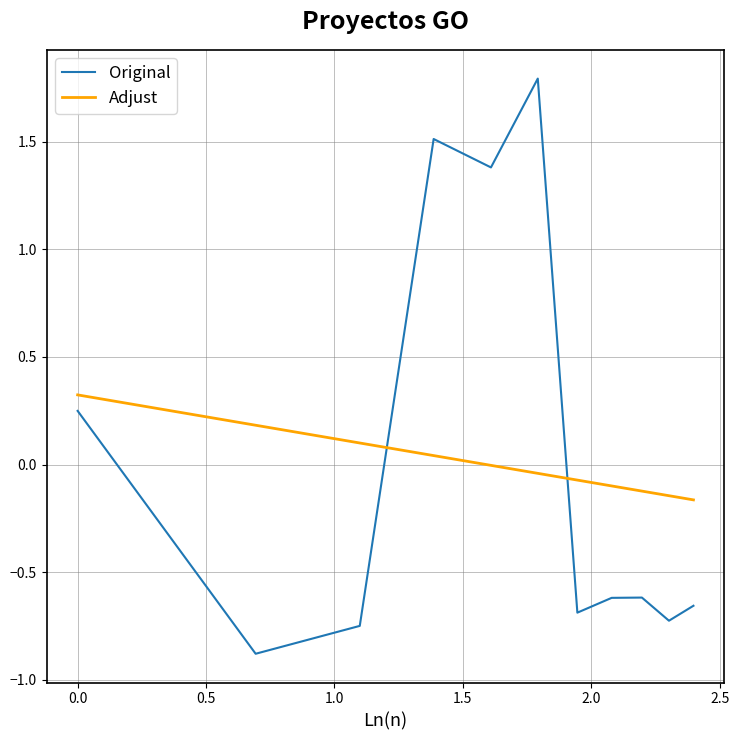

What is the greatest value displayed?

1.8